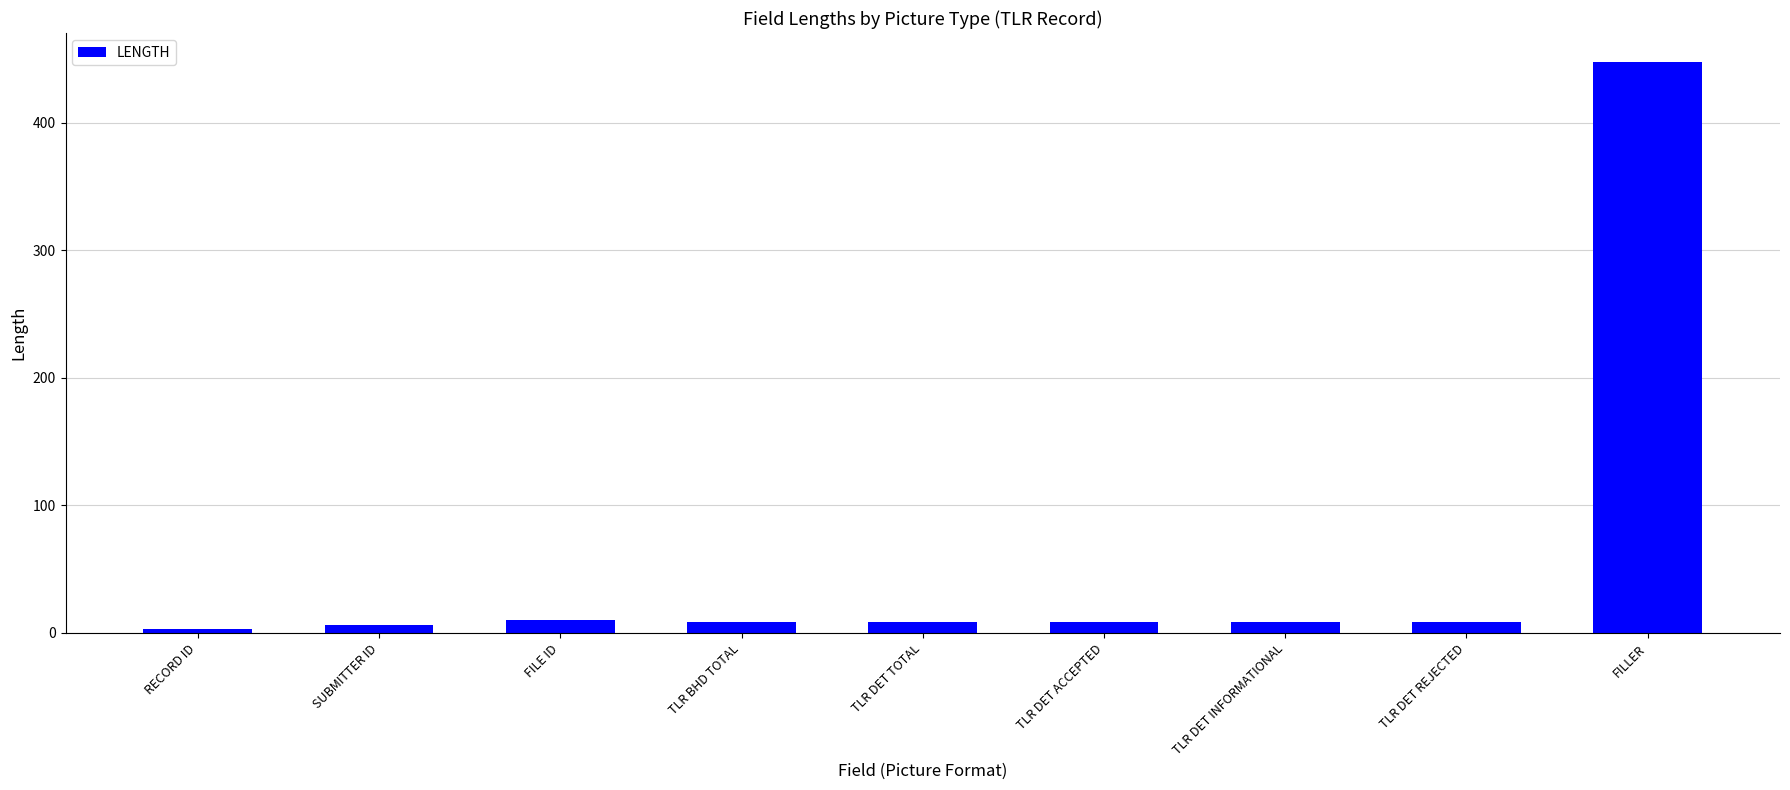

True or false: the data shows 696 at FILLER.

False